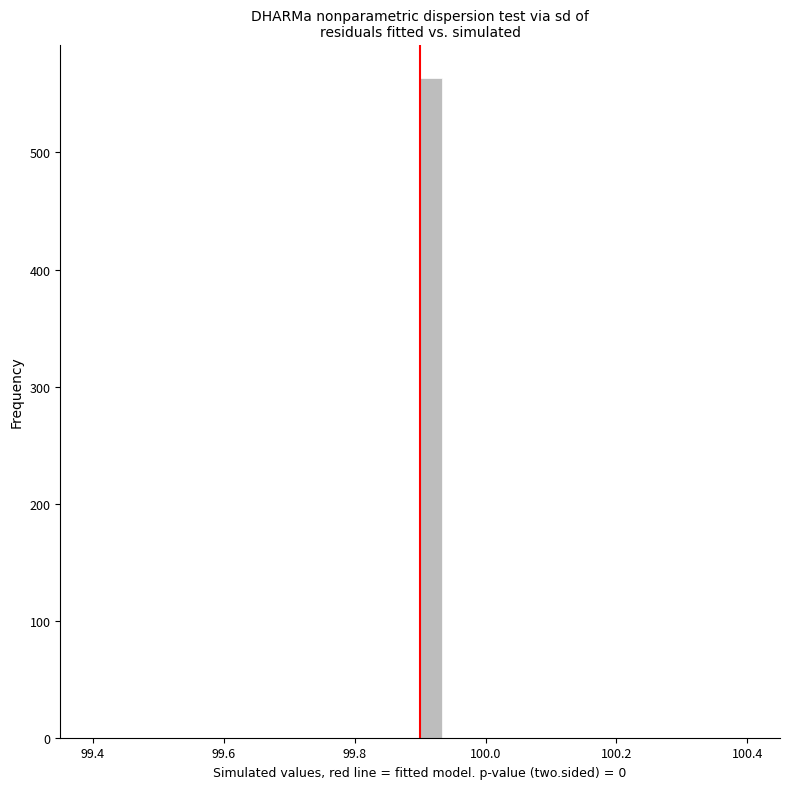

Read against the x-axis, roughly where is the centre of the tallest bar?

99.92